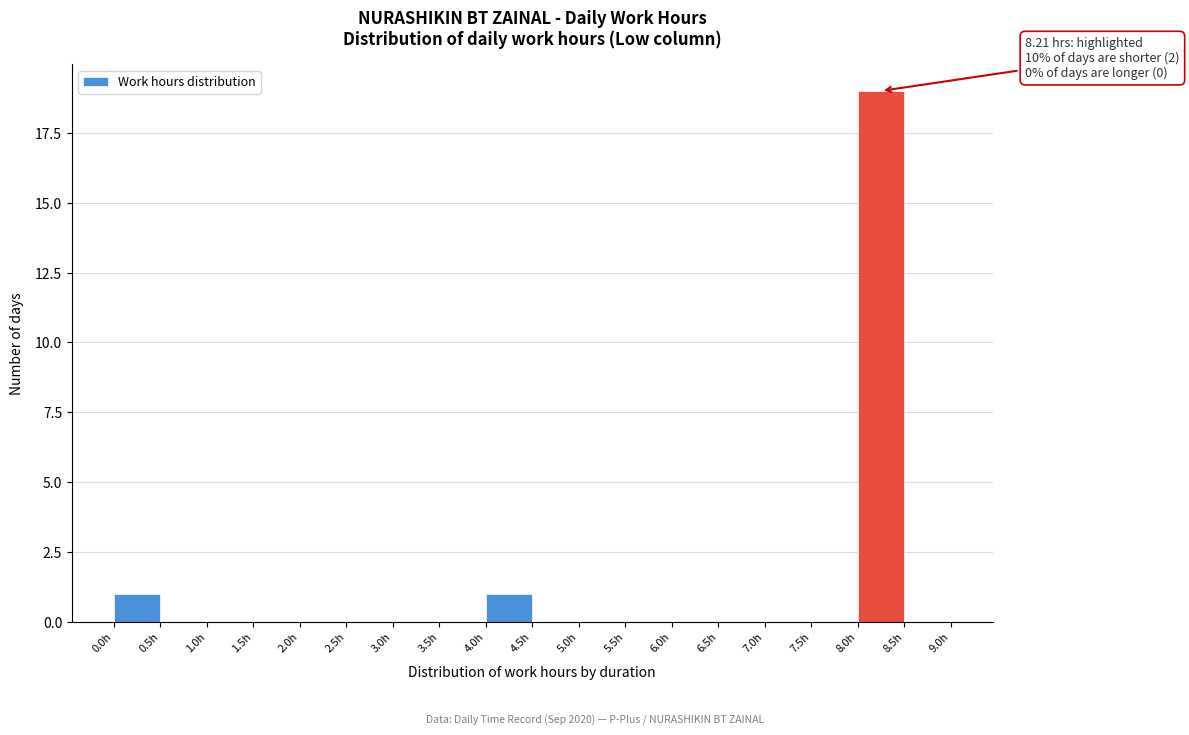

Which range on the x-axis has the tallest bar?

8.0 to 8.5